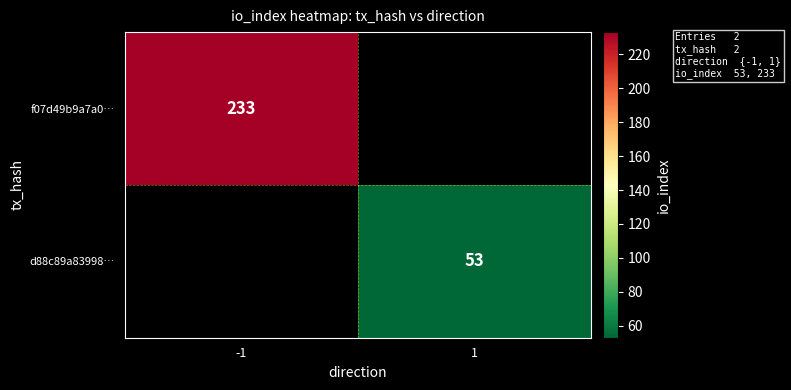

The value of d88c89a83998… at 1 is 53. True or false?

True